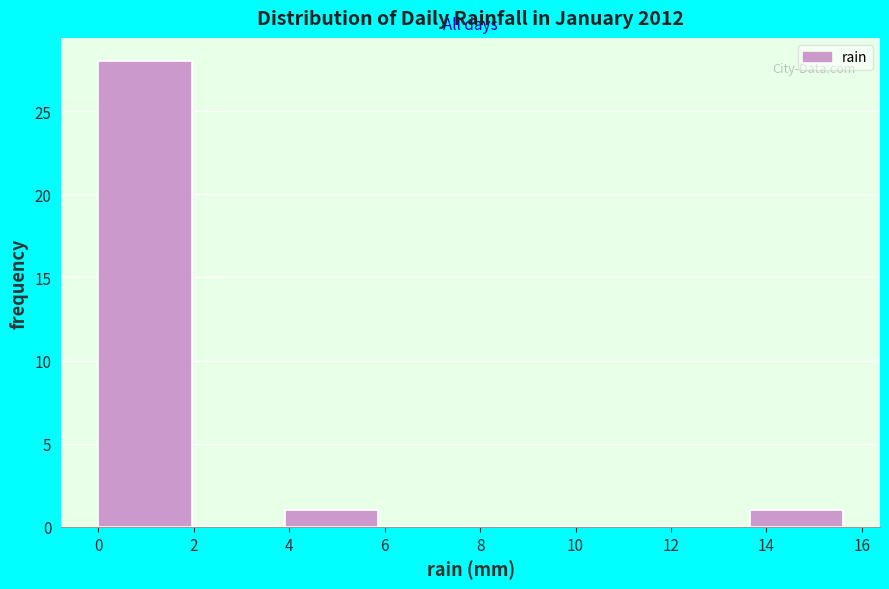

Reading left to right, list every bar in this chart as the range it spans on the x-axis followed by its height. Neither the bar edges nor the heights are printed on the chart, so give them approximately, as read against the axes.

0.00 to 1.95: 28
1.95 to 3.90: 0
3.90 to 5.85: 1
5.85 to 7.80: 0
7.80 to 9.75: 0
9.75 to 11.70: 0
11.70 to 13.65: 0
13.65 to 15.60: 1